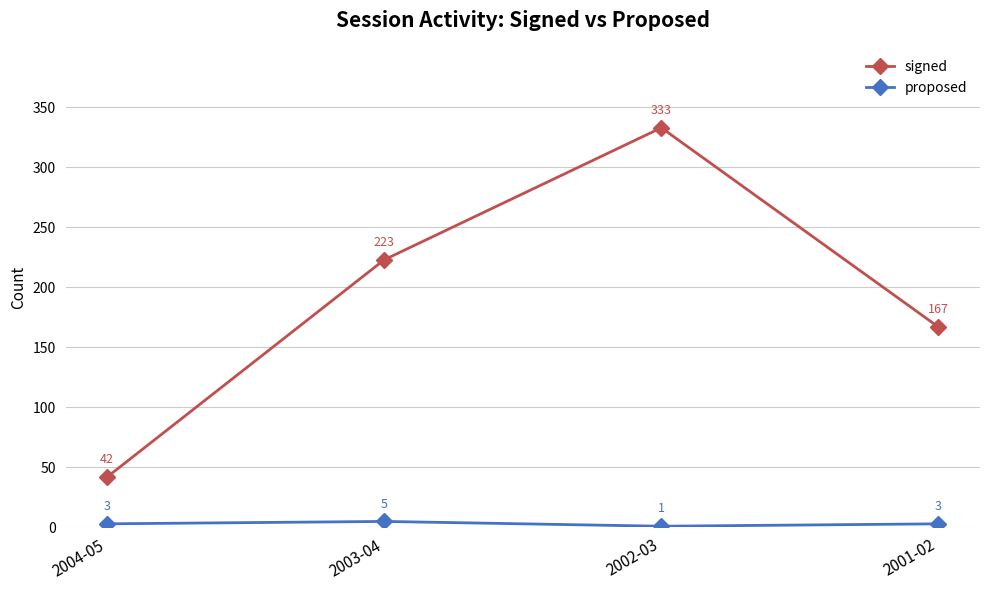

How many lines are shown in the chart?

2